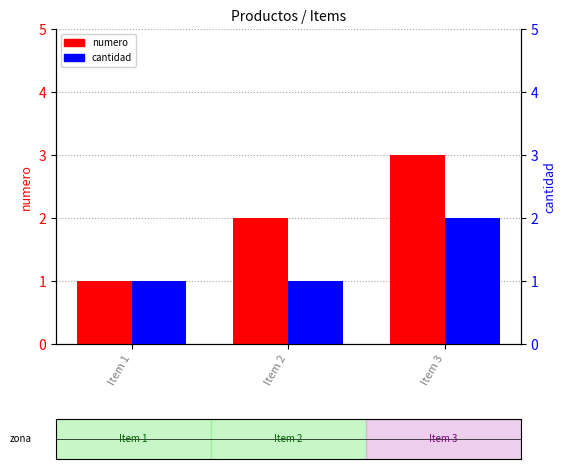

Does the chart contain any negative values?

No